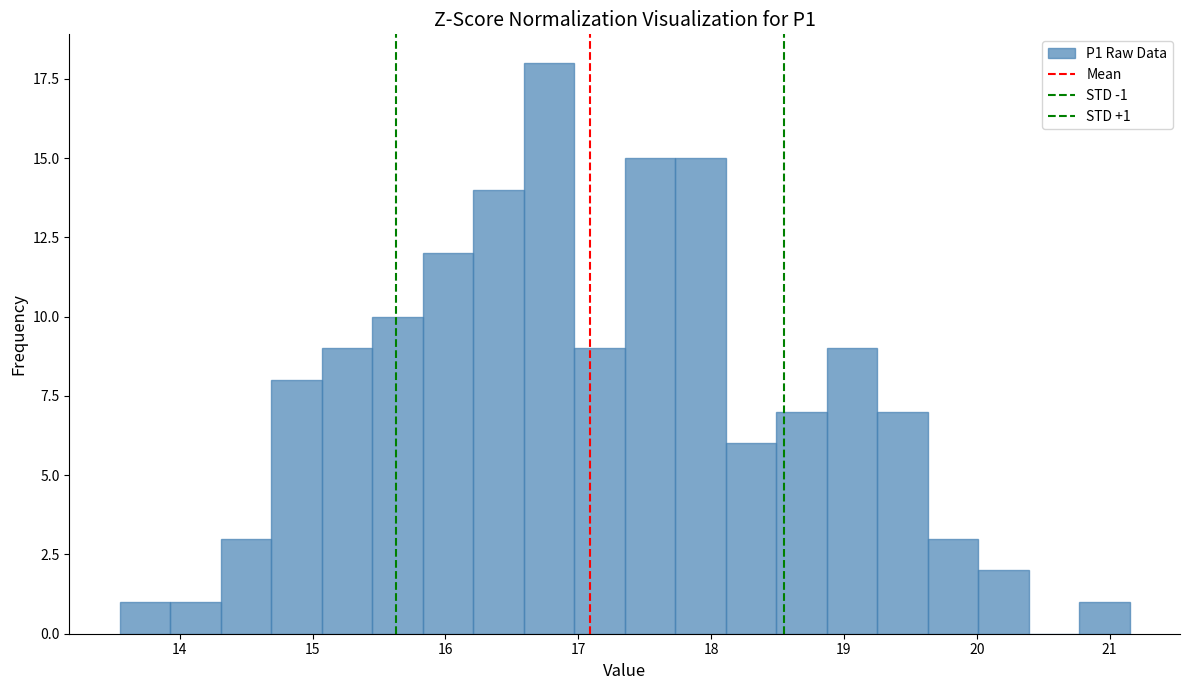

Around what value on the x-axis is the tallest bar? Give the approximate position of its centre, as read against the axis.

16.8